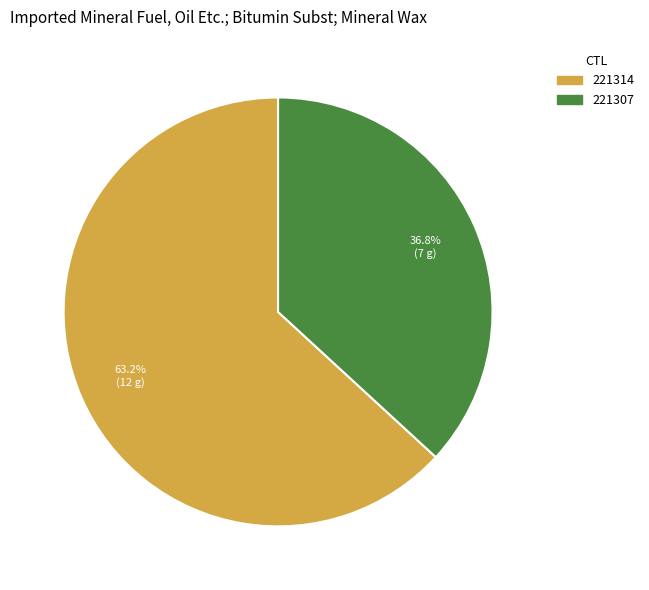

Count the number of slices in the pie.

2